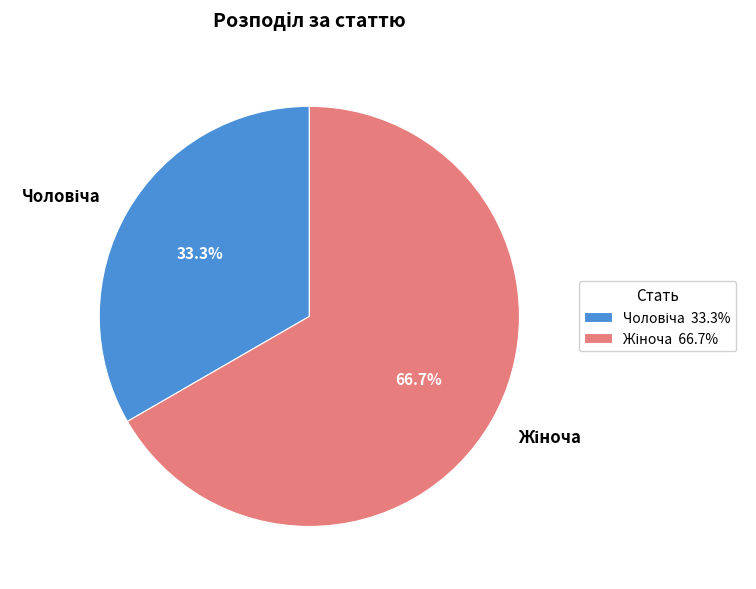

Count the number of slices in the pie.

2